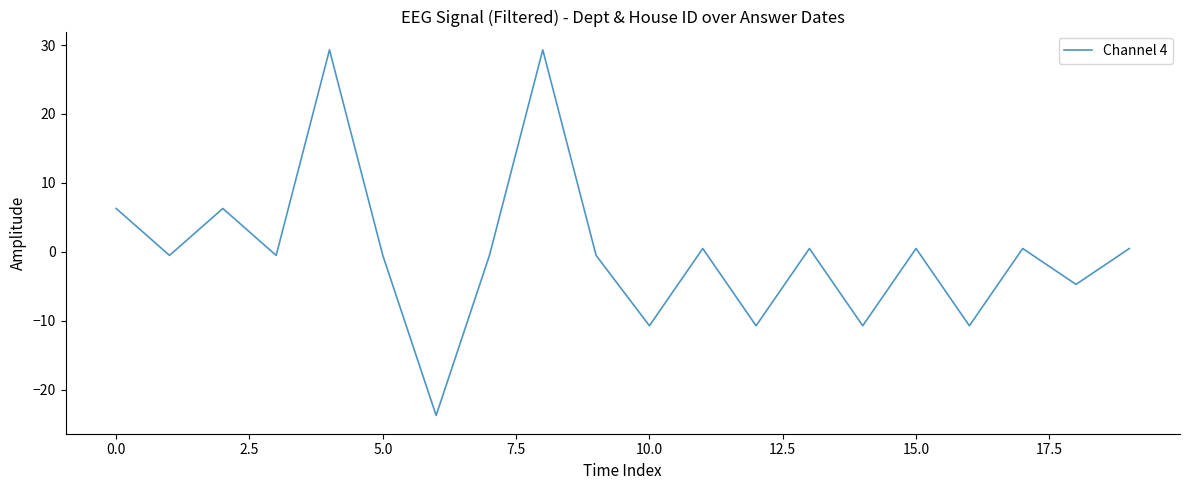

What is the greatest value displayed?

29.3